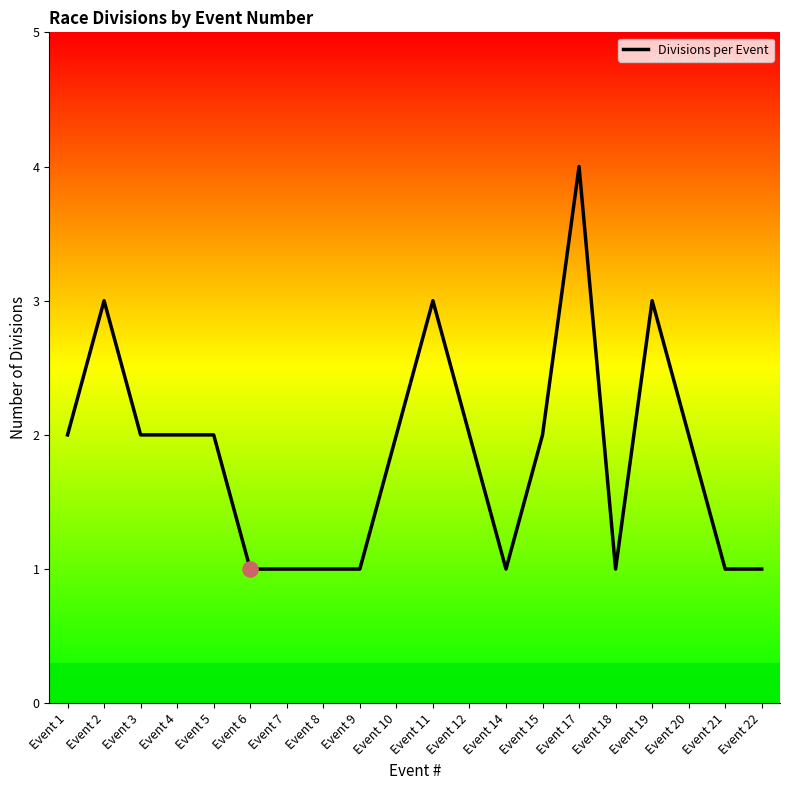

What is the change in value from Event 11 to Event 12?

-1